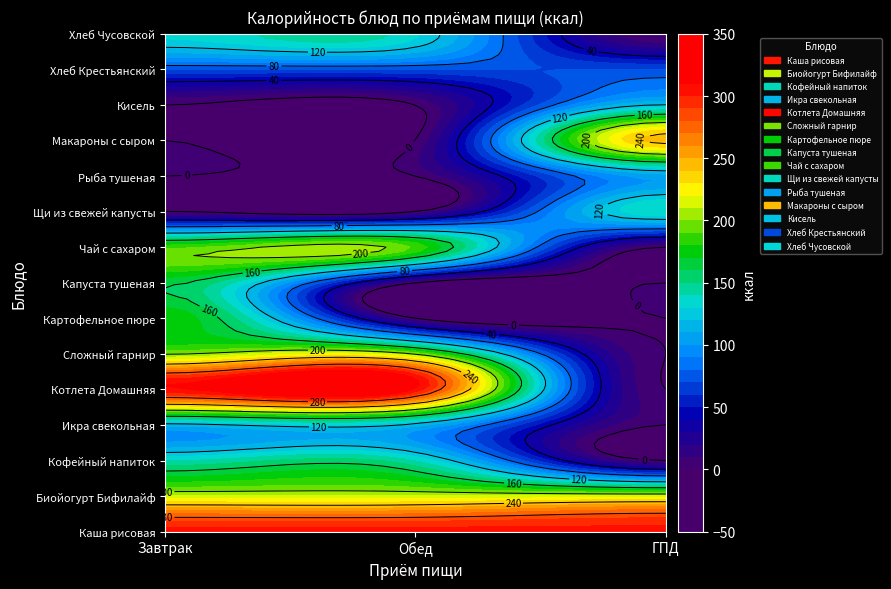

The Кисель series shows 167.0 at ГПД. True or false?

False